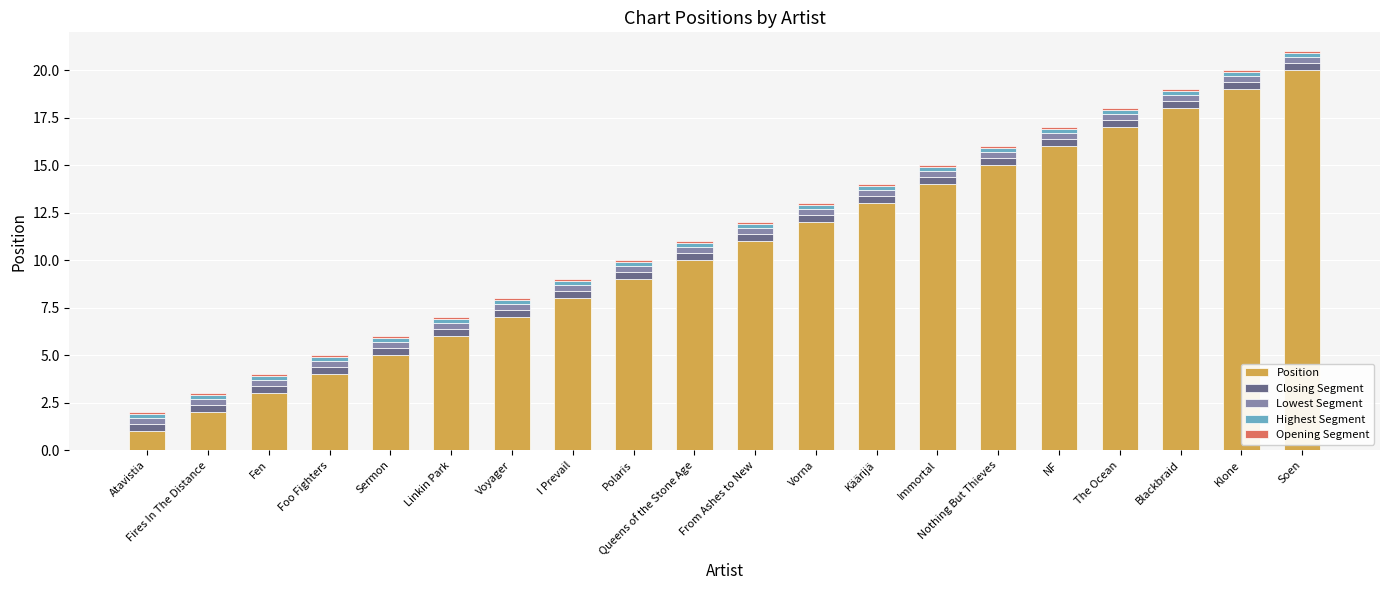

What is the difference between the second highest and minimum values in the Position series?

18.0